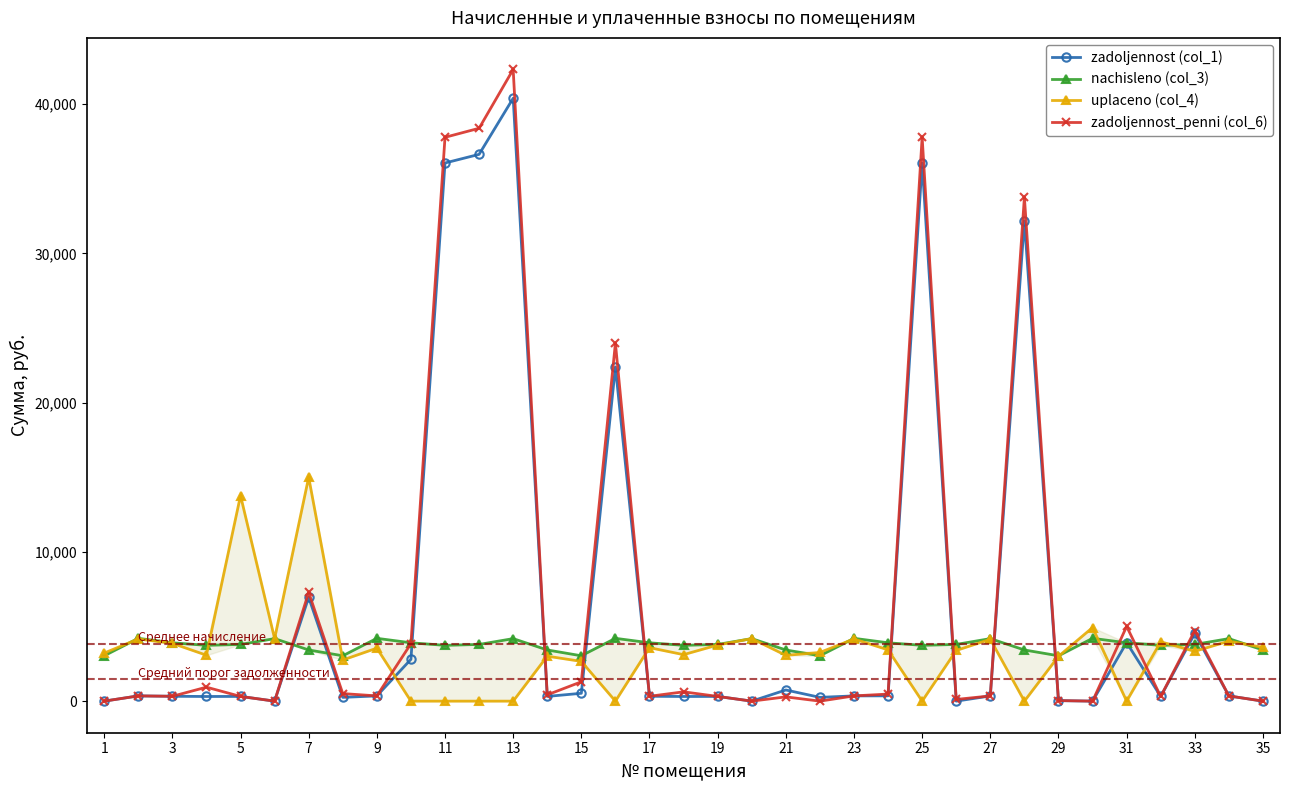

True or false: zadoljennost_penni (col_6) has more than 0 interior local peaks.

True